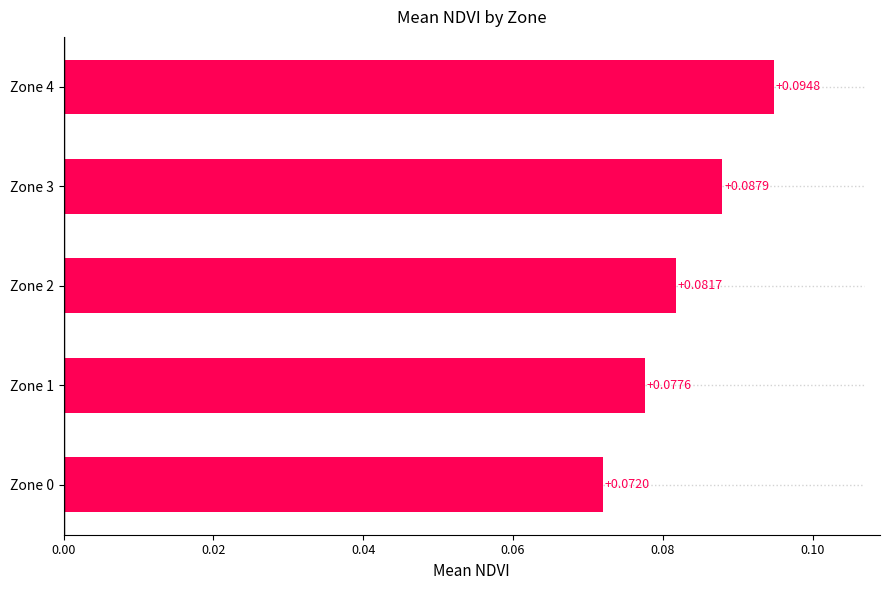

Count the values in the range 0 to 1.

5